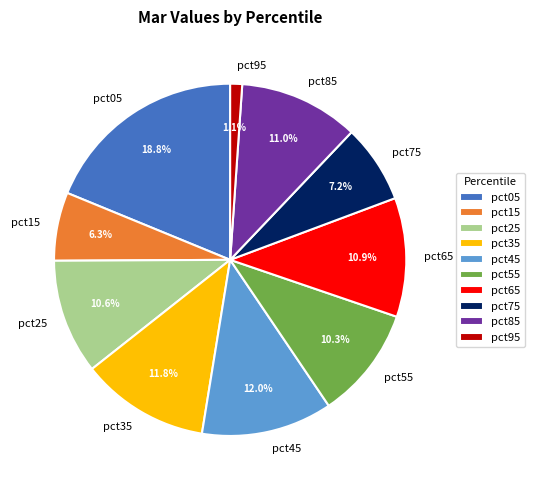

Combined, do pct35 and pct75 account for over 50%?

No